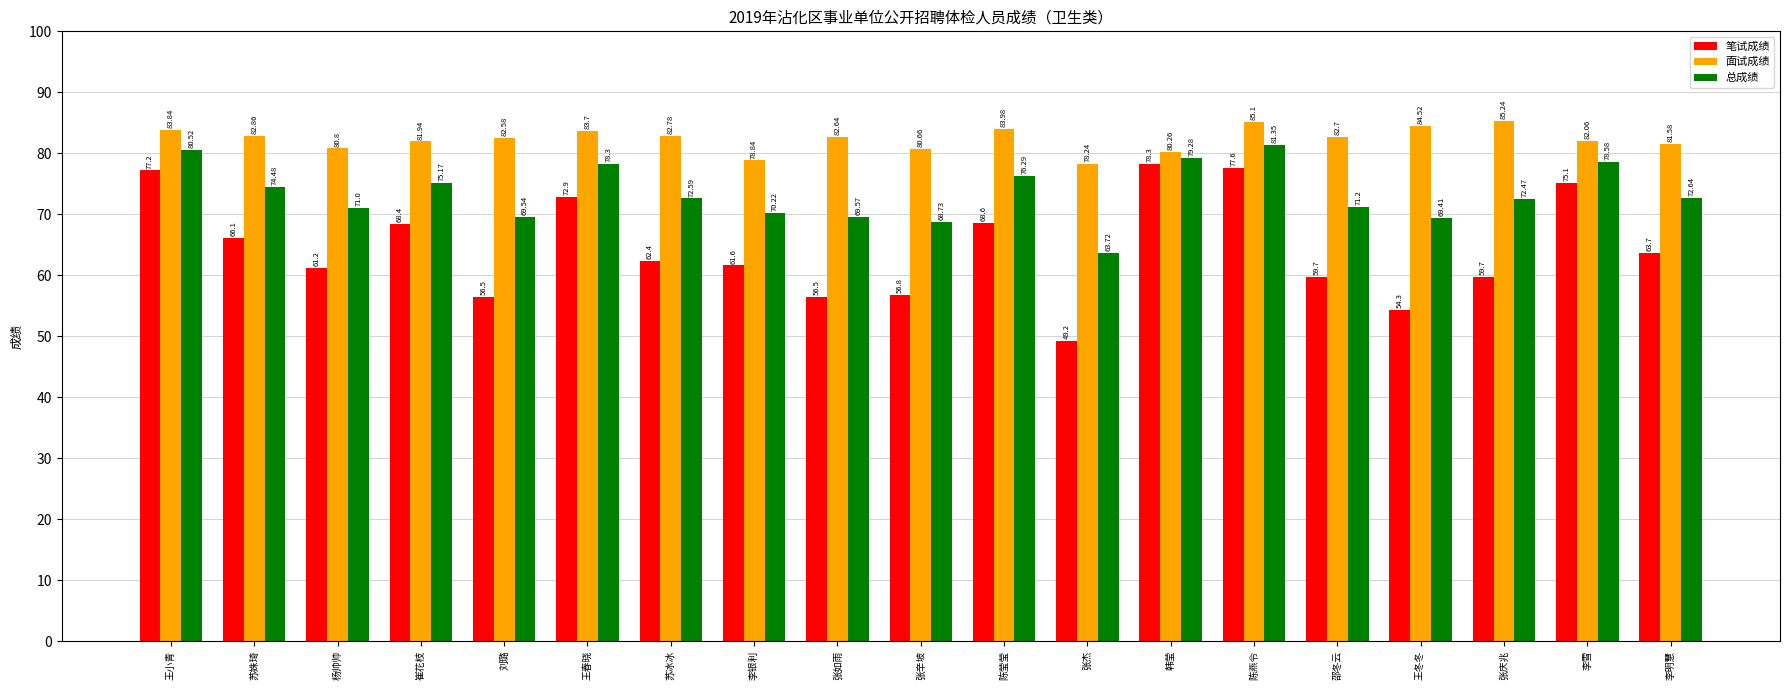

What is the difference between the 面试成绩 values at 刘璐 and 张庆兆?

2.7